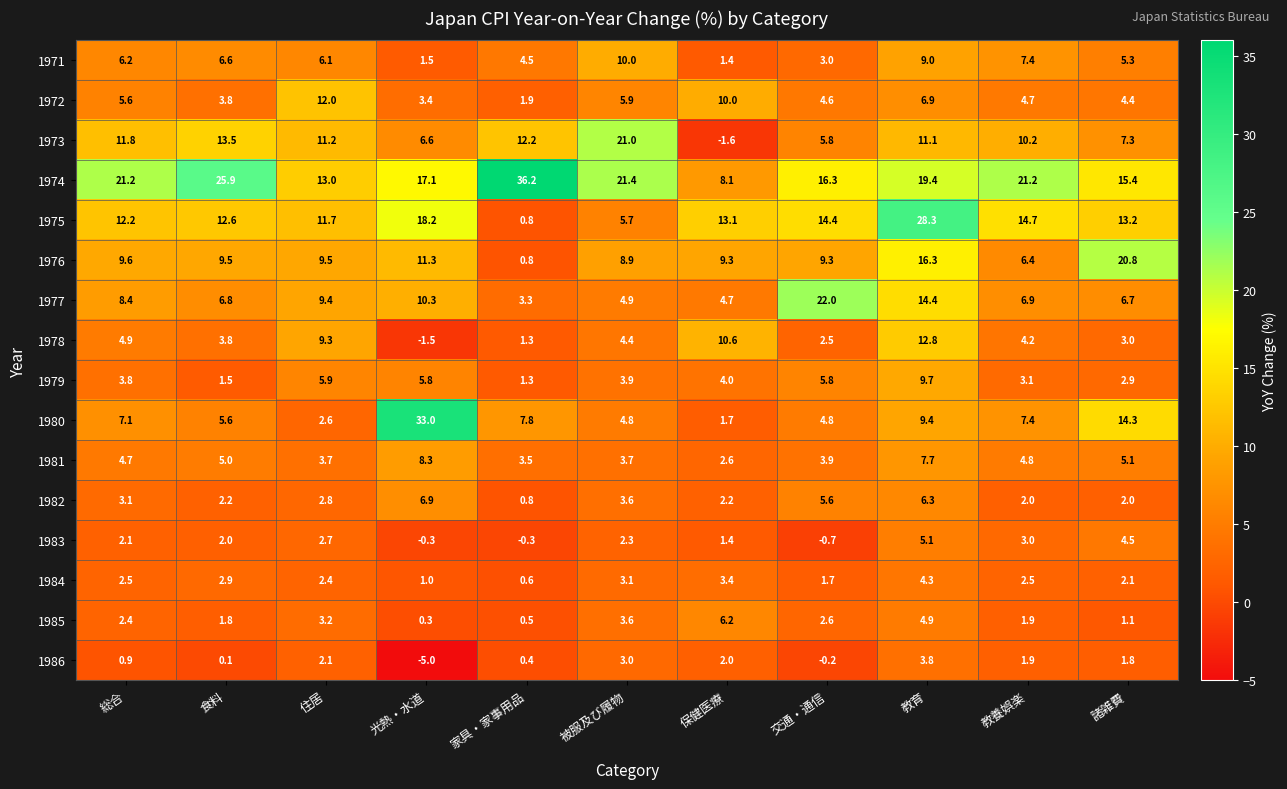

Which series has the largest total across all categories?

1974